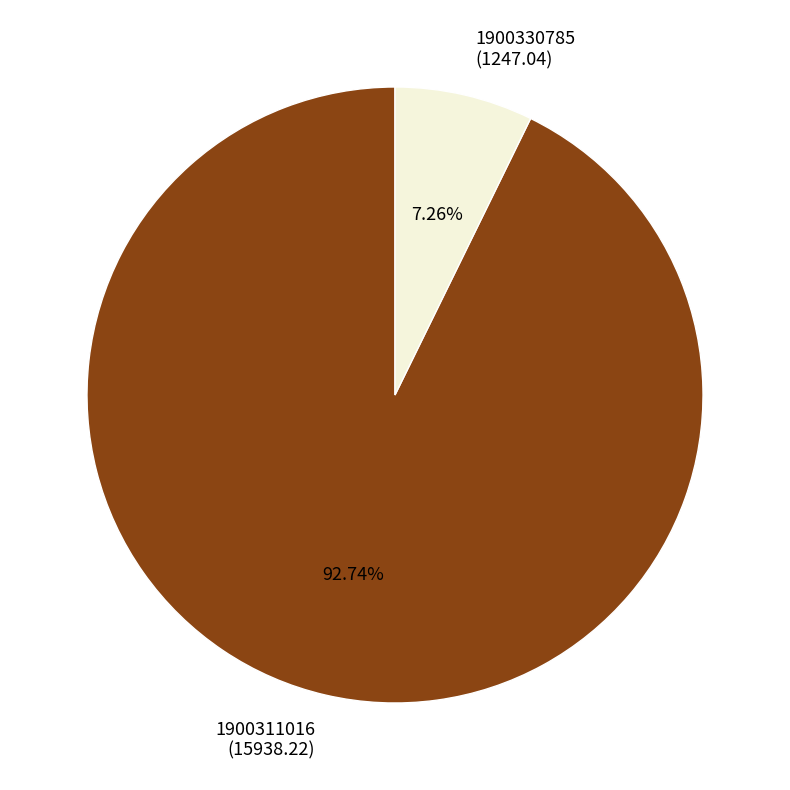

Which category has the smallest portion of the pie?

1900330785